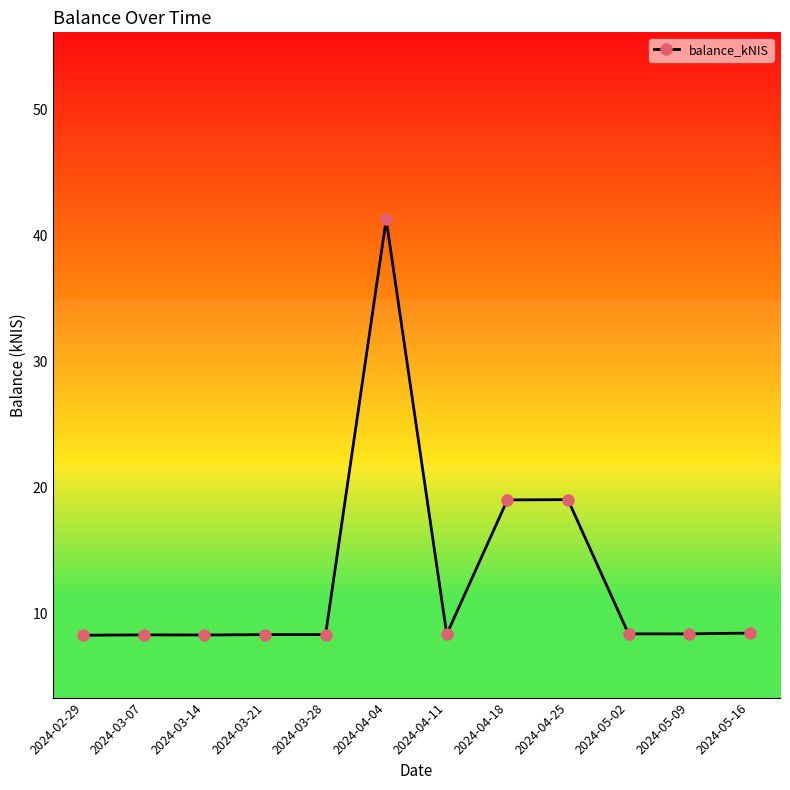

Is it true that the value at 2024-04-25 is 10.3?

False